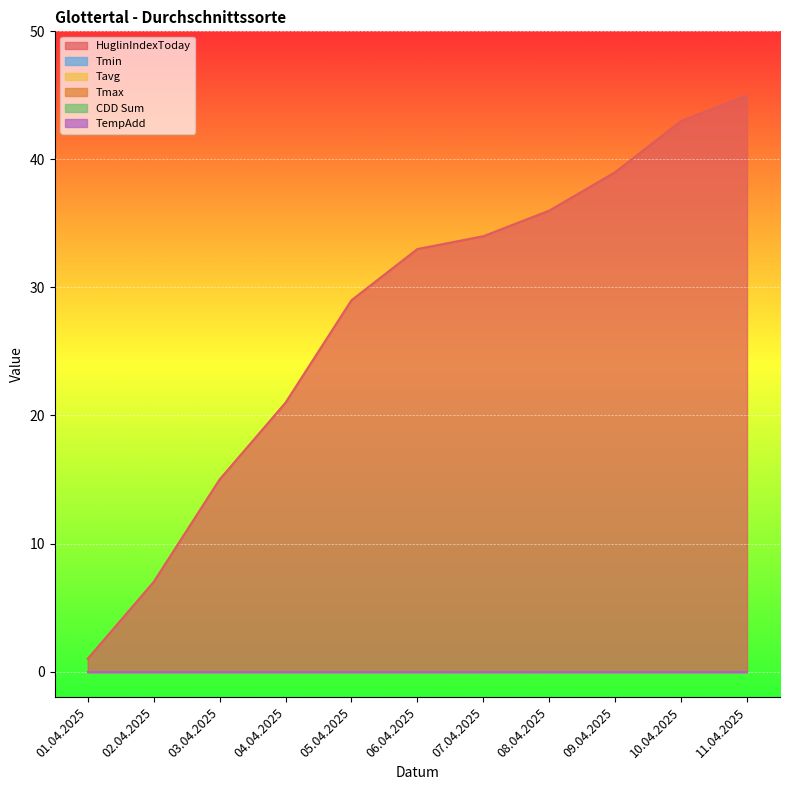

What is the highest value of the HuglinIndexToday series?

45